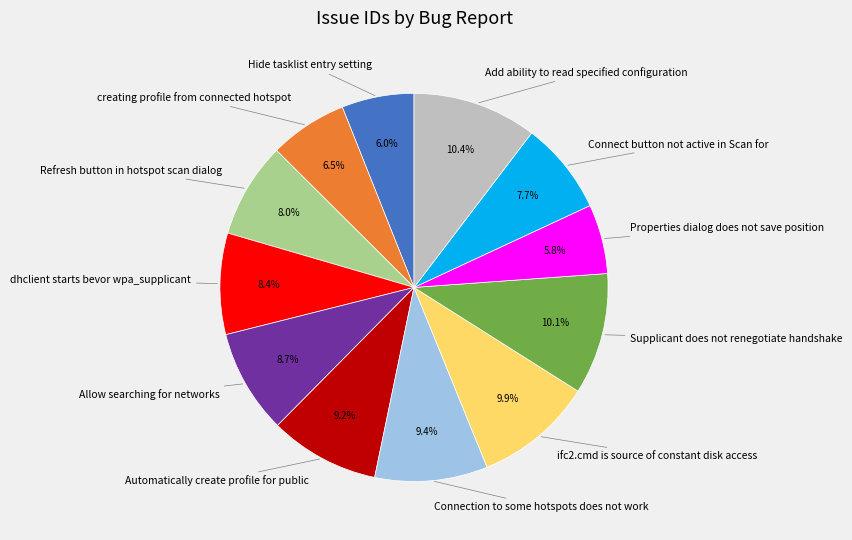

Approximately how many times larger is the value at Add ability to read specified configuration compared to Connection to some hotspots does not work?

1.1